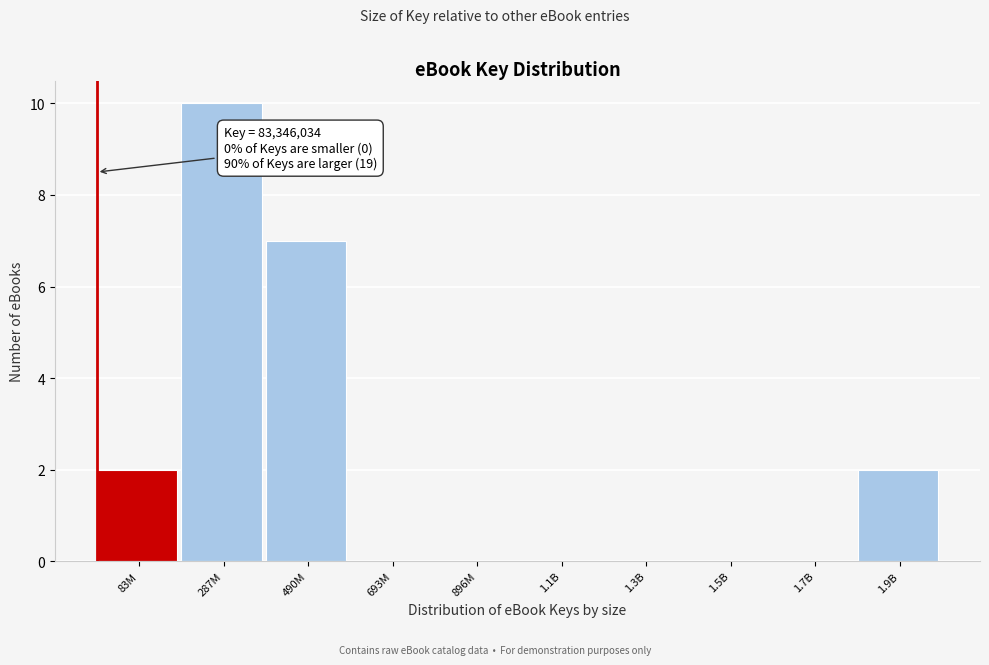

Reading left to right, extract all data points from this chart.

83M=2	287M=10	490M=7	693M=0	896M=0	1.1B=0	1.3B=0	1.5B=0	1.7B=0	1.9B=2